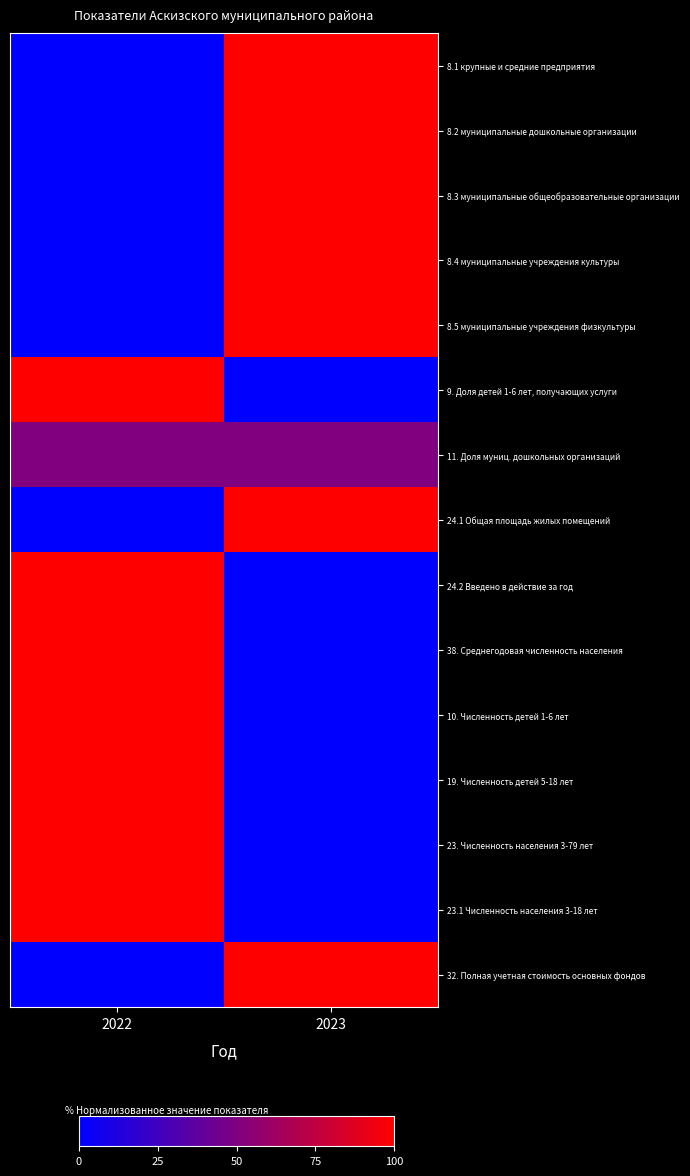

At 2022, list the series in order from smallest to largest.

8.1 крупные и средние предприятия, 8.2 муниципальные дошкольные организации, 8.3 муниципальные общеобразовательные организации, 8.4 муниципальные учреждения культуры, 8.5 муниципальные учреждения физкультуры, 24.1 Общая площадь жилых помещений, 32. Полная учетная стоимость основных фондов, 11. Доля муниц. дошкольных организаций, 9. Доля детей 1-6 лет, получающих услуги, 24.2 Введено в действие за год, 38. Среднегодовая численность населения, 10. Численность детей 1-6 лет, 19. Численность детей 5-18 лет, 23. Численность населения 3-79 лет, 23.1 Численность населения 3-18 лет